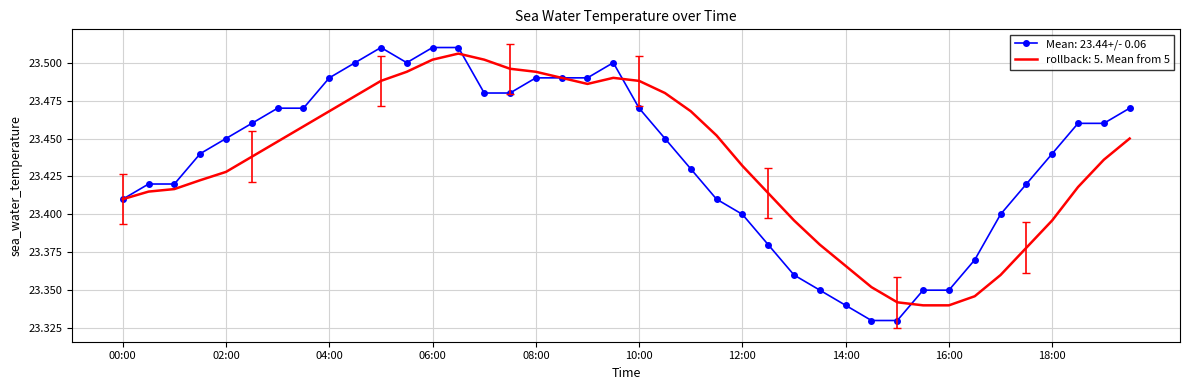

Which series has the widest spread of values?

Mean: 23.44+/- 0.06